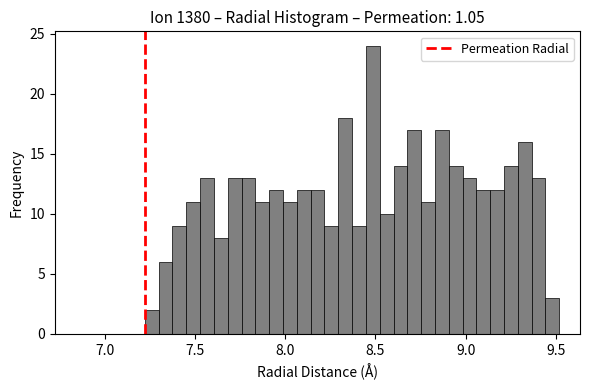

Read against the x-axis, roughly where is the centre of the tallest bar?

8.50